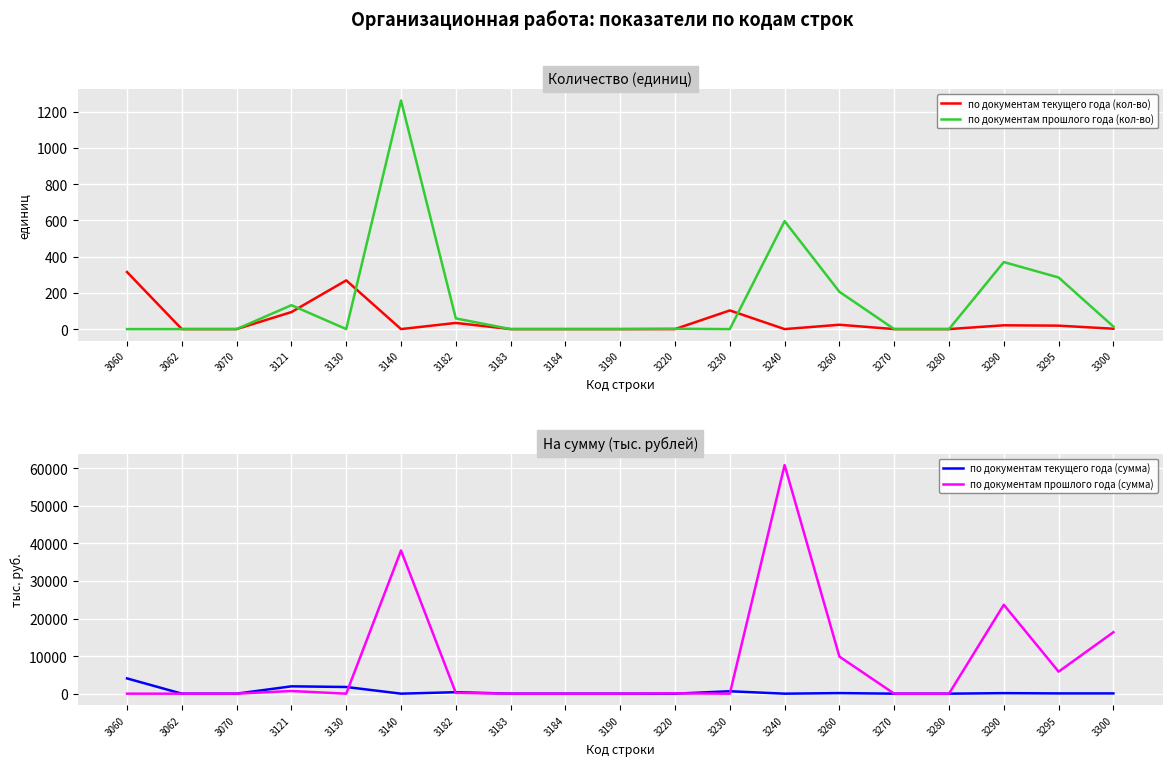

How many intersections are there between по документам текущего года (кол-во) and по документам прошлого года (кол-во)?

4